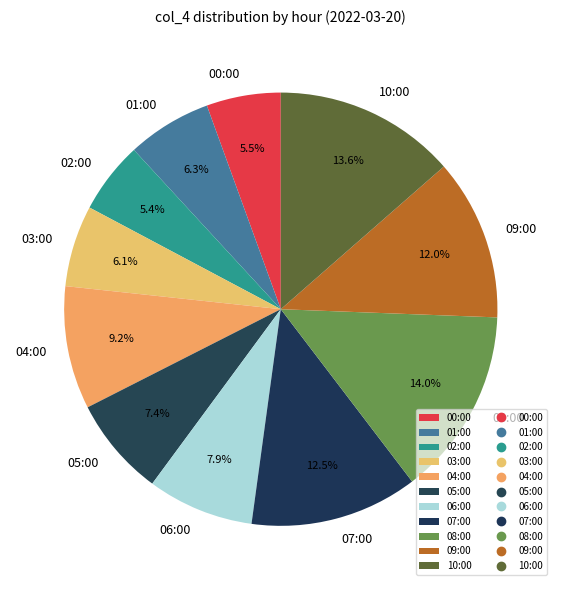

Count the number of slices in the pie.

11